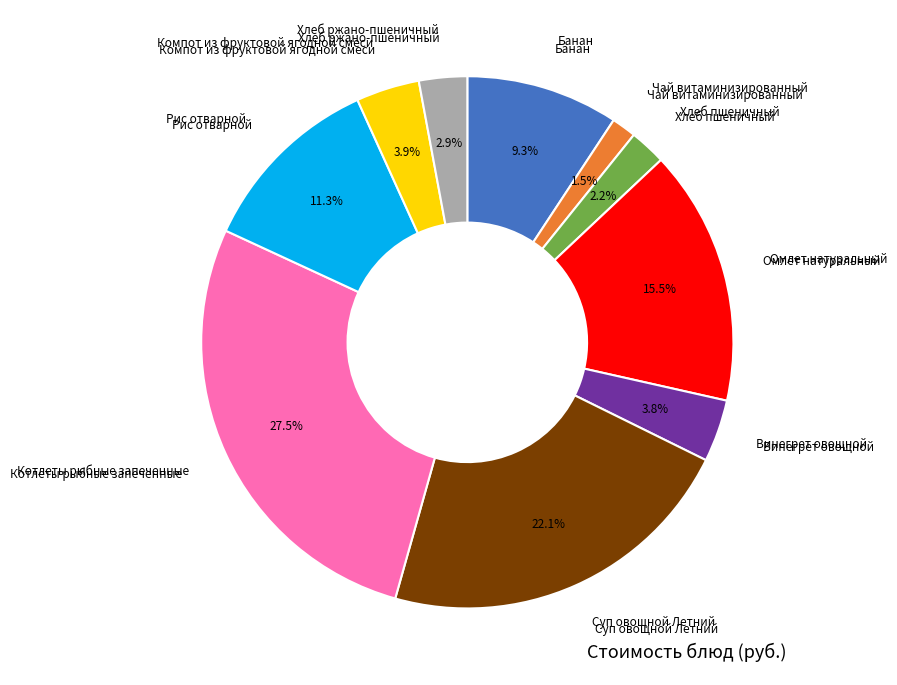

Does any single category account for the majority?

No